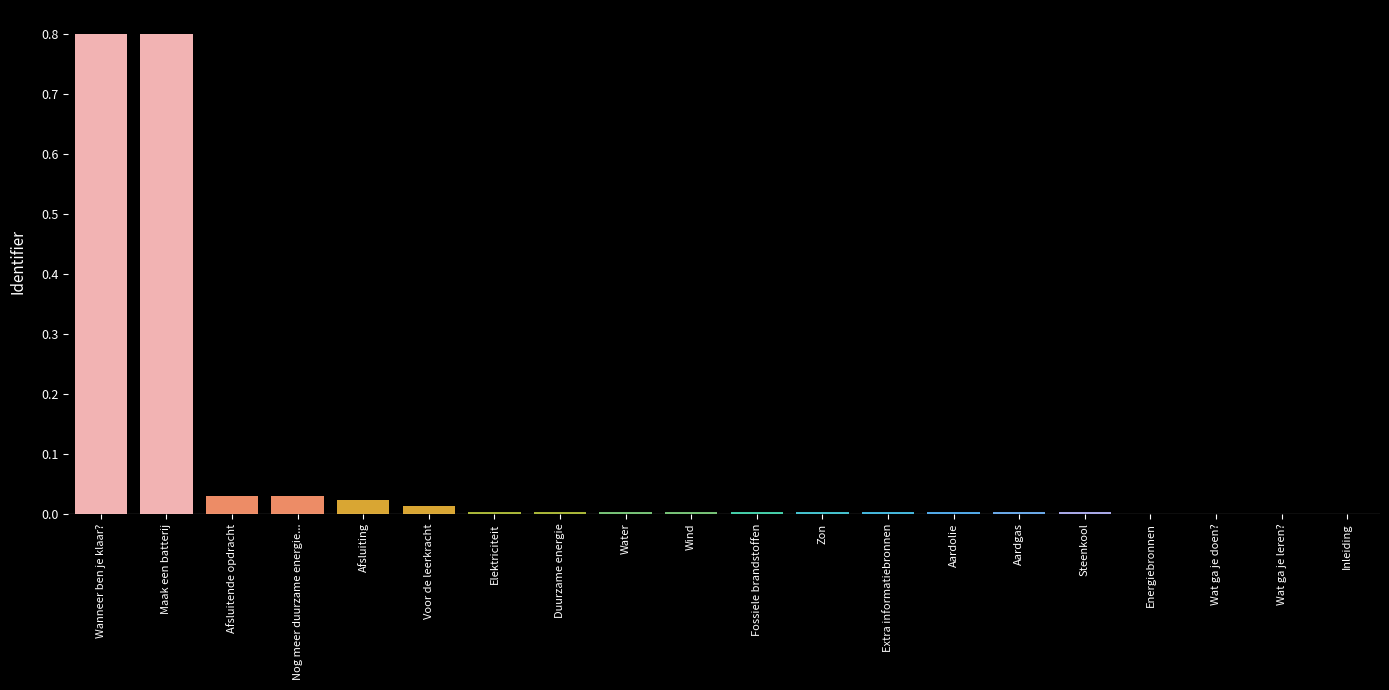

What is the sum of all values?

1.7